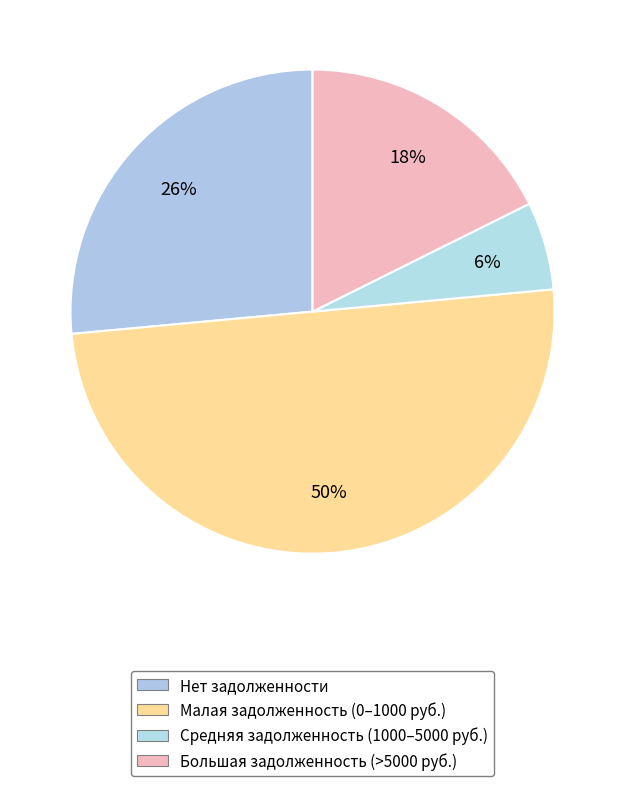

How many slices are in this pie chart?

4